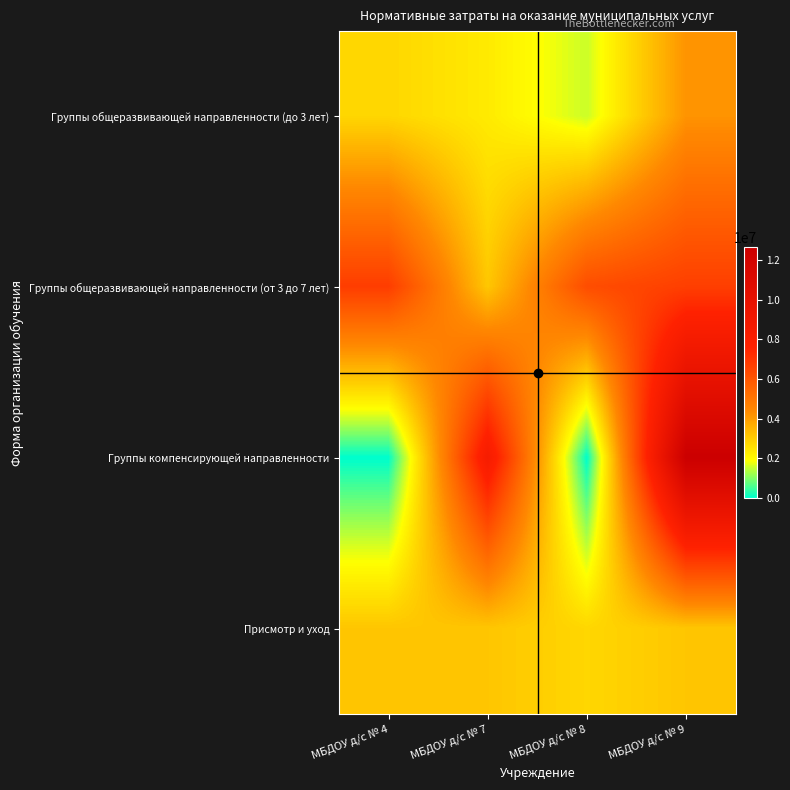

Rank the series by their maximum value, from lowest to highest.

Присмотр и уход, Группы общеразвивающей направленности (до 3 лет), Группы общеразвивающей направленности (от 3 до 7 лет), Группы компенсирующей направленности